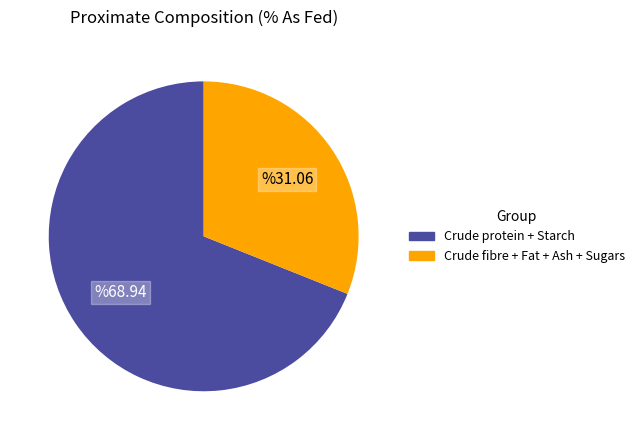

Does any single category account for the majority?

Yes